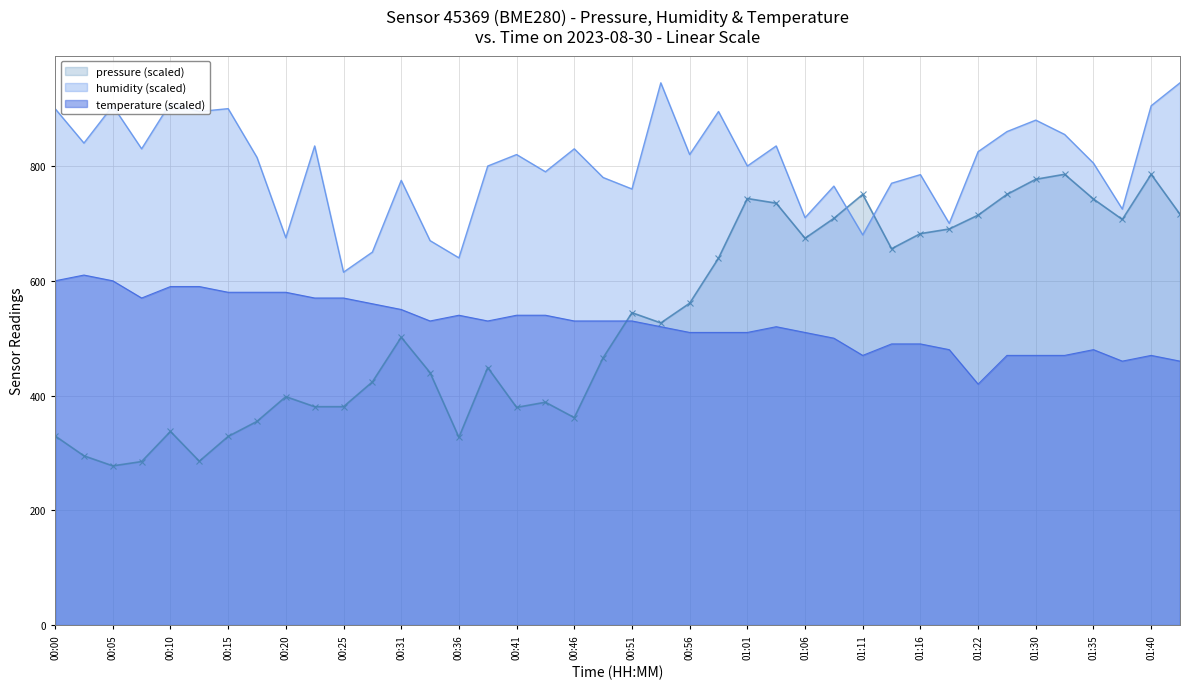

What is the total value across all series at 01:22?

1959.4